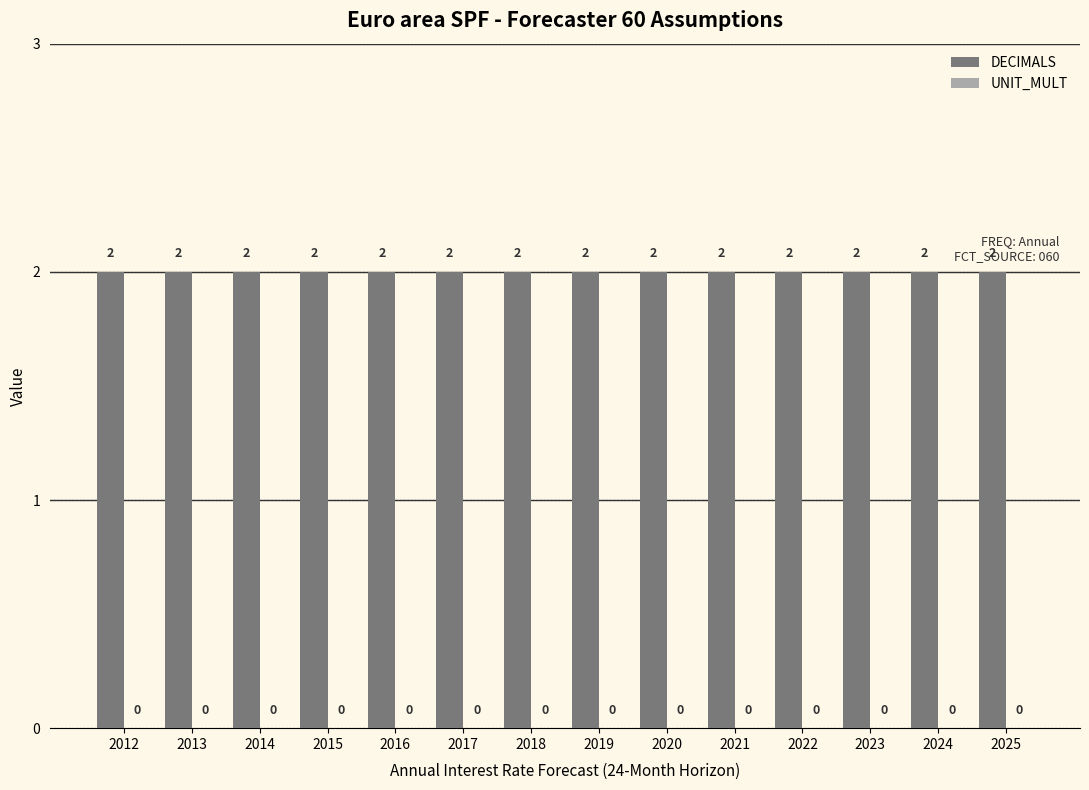

Which series has the widest spread of values?

DECIMALS